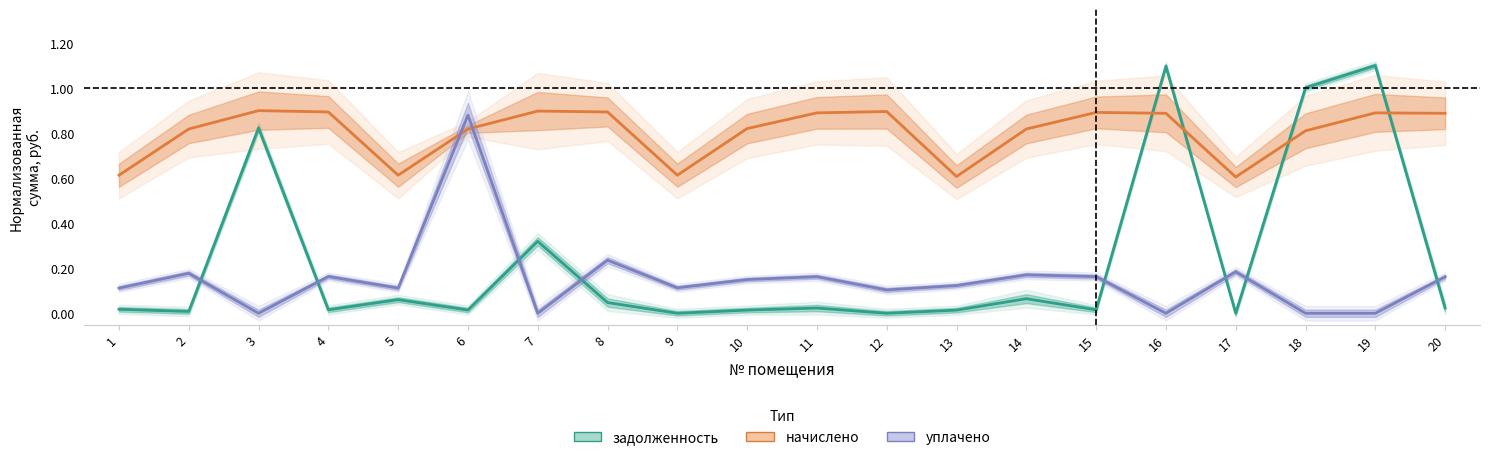

How many positive values does the уплачено series have?

15